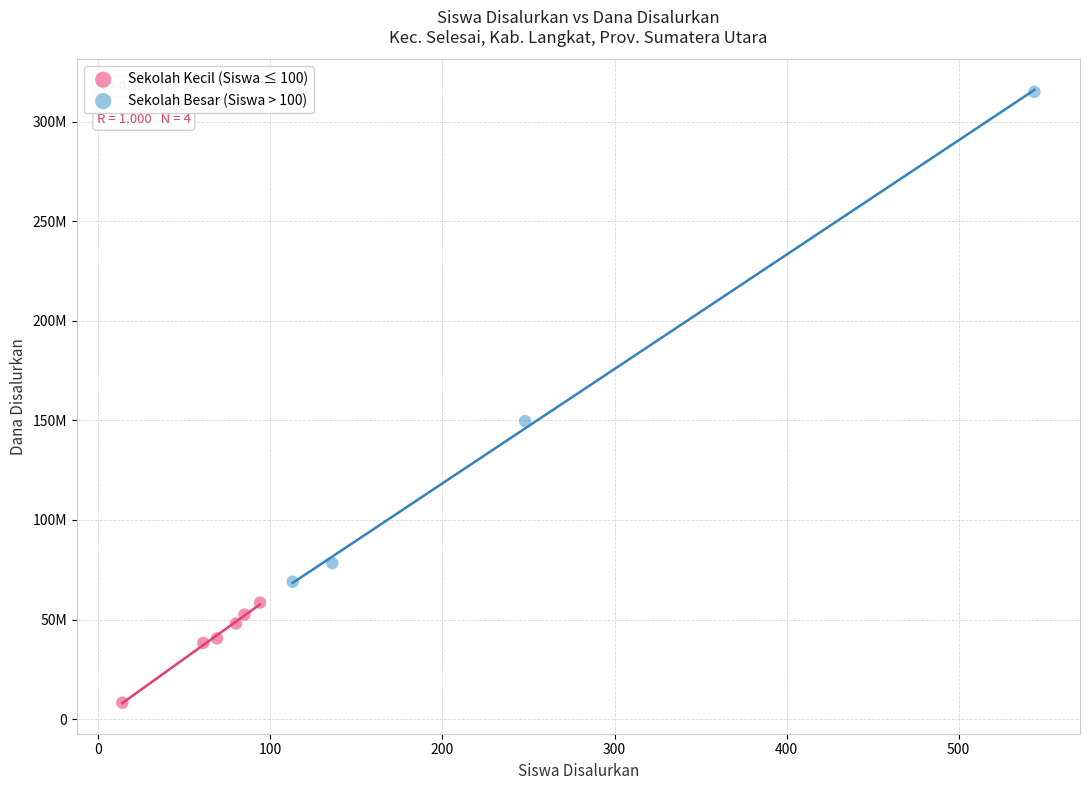

Which series has the widest spread of Y values?

Sekolah Besar (Siswa > 100)